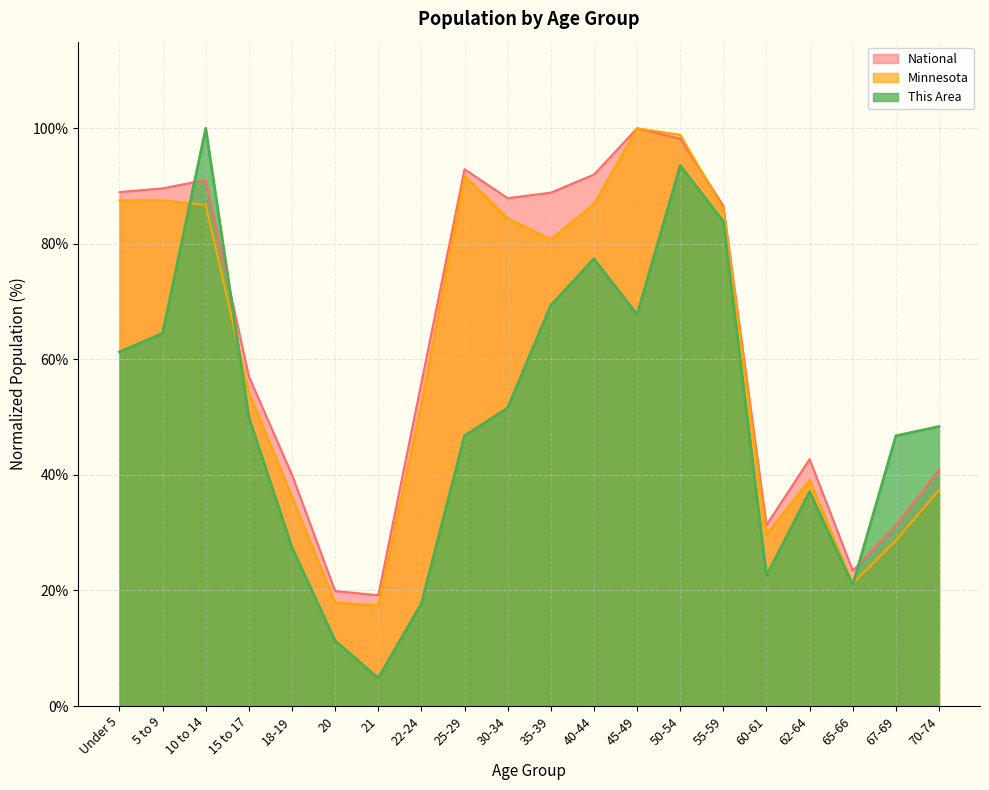

What position from the right is 35-39?

10